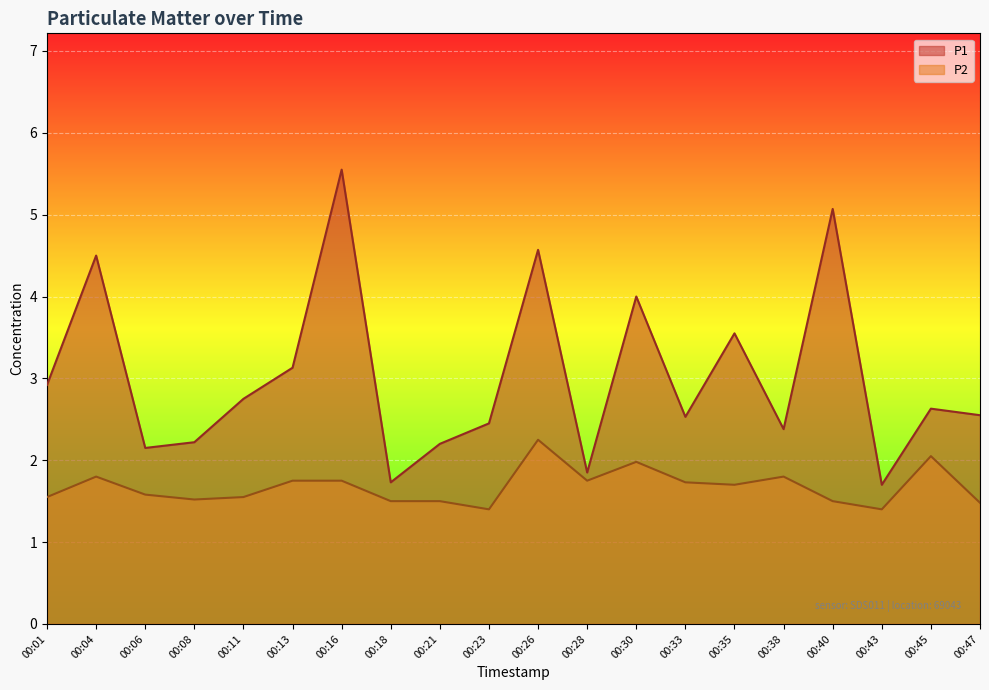

At which category does P1 reach its first local peak?

00:04